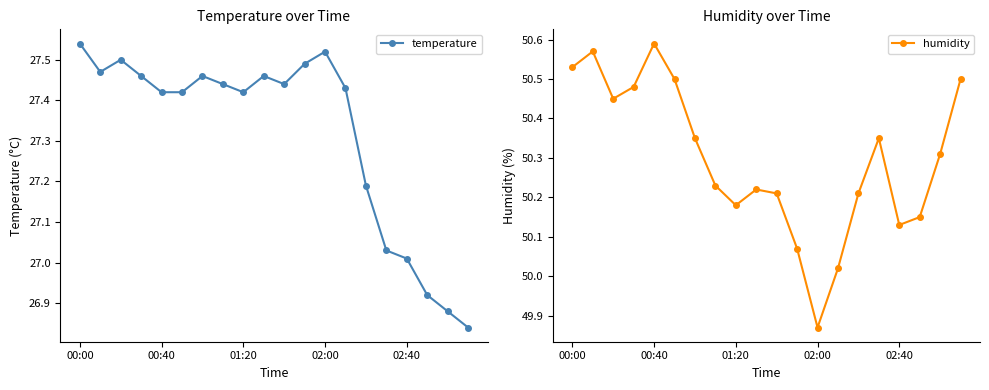

How many interior local peaks does the humidity series have?

4